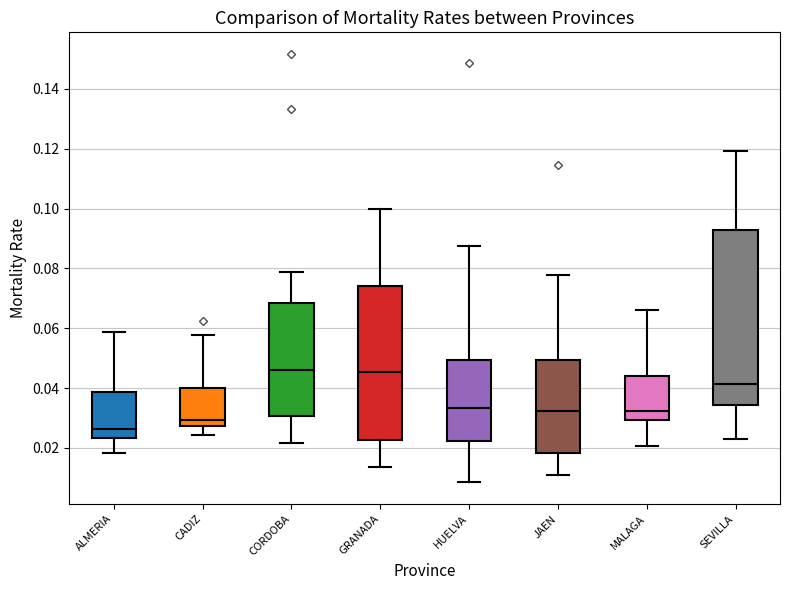

Where is the lower edge of the box for ALMERIA on the y-axis? The values are not printed on the chart, so give them approximately, as read against the axis.

0.024